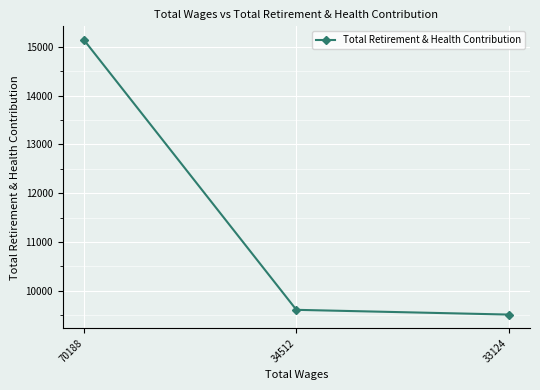

How many data points does each series have?

3